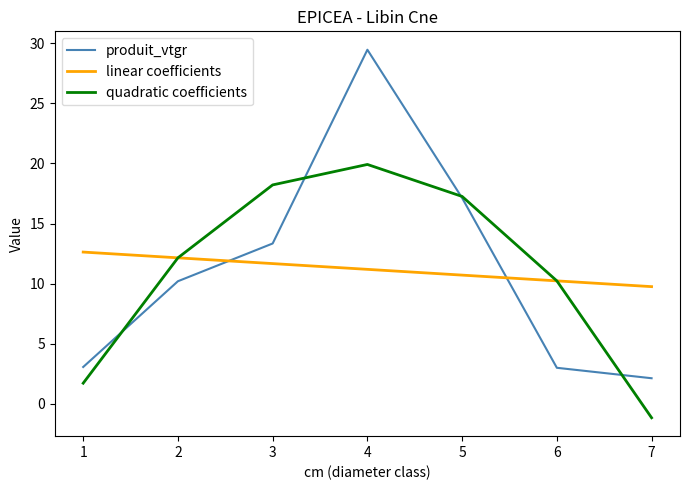

How many values in the quadratic coefficients series are below 12?

3